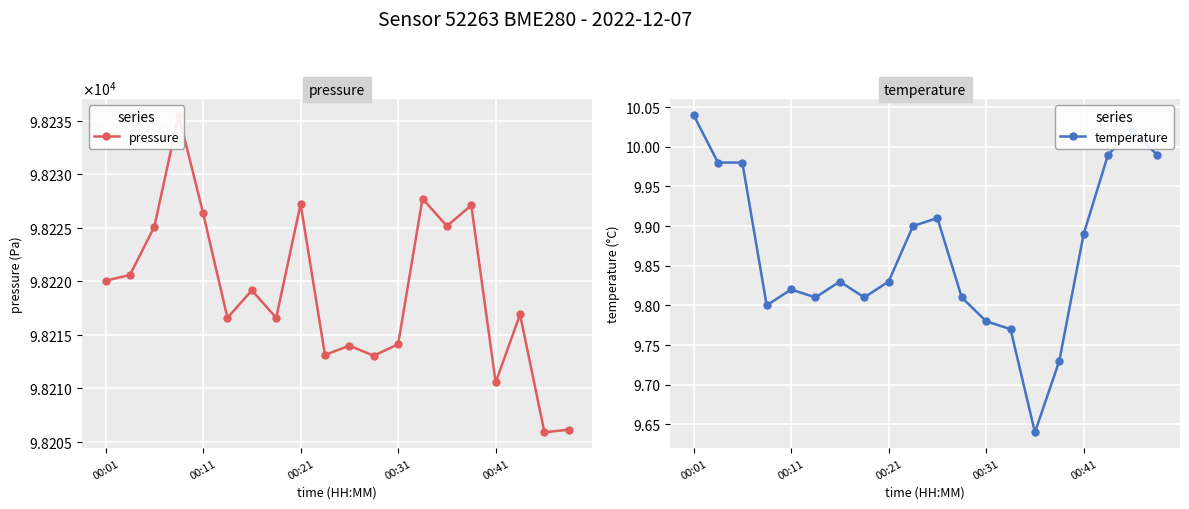

Which series has the largest total across all categories?

pressure